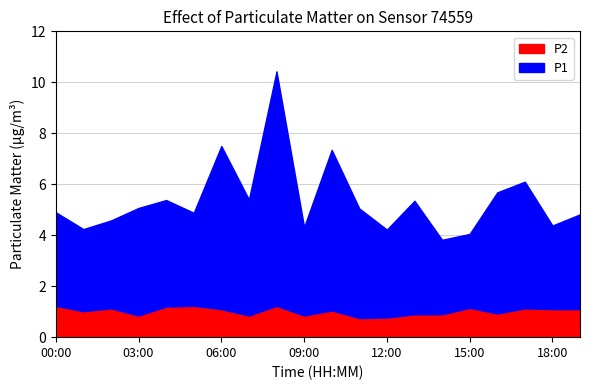

At 13:00, list the series in order from smallest to largest.

P2, P1